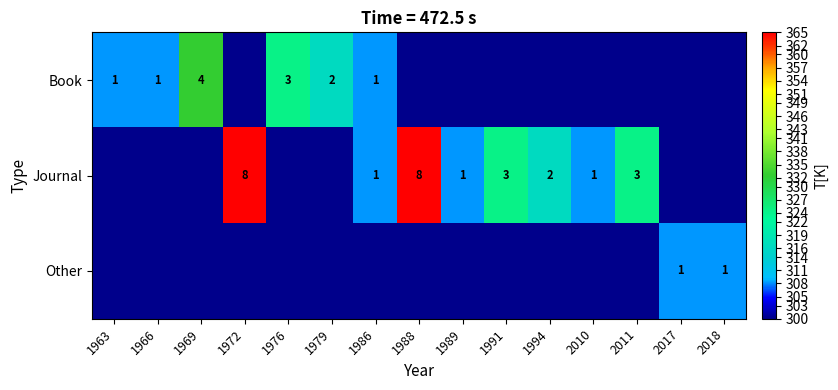

The Other series shows 1 at 2018. True or false?

True